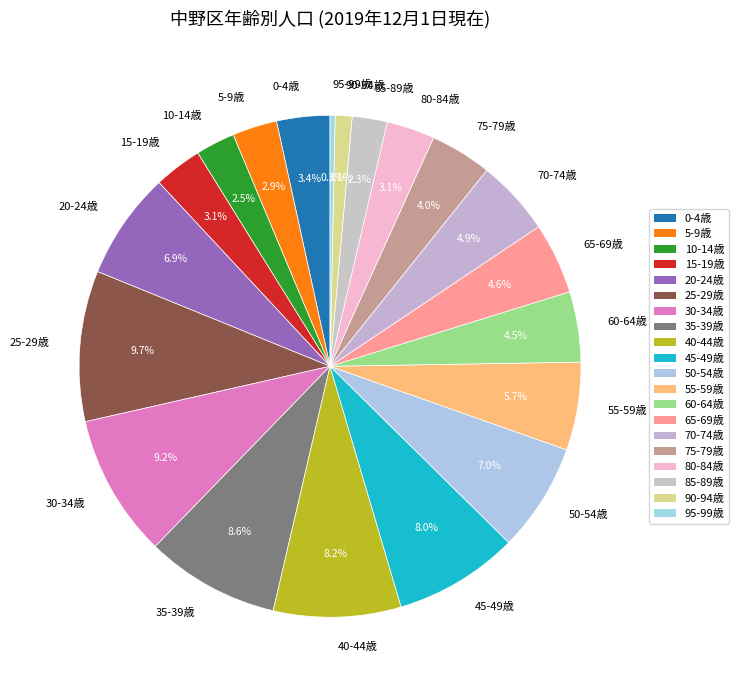

To the nearest percent, what is the combined percentage of 80-84歳 and 30-34歳?

12%